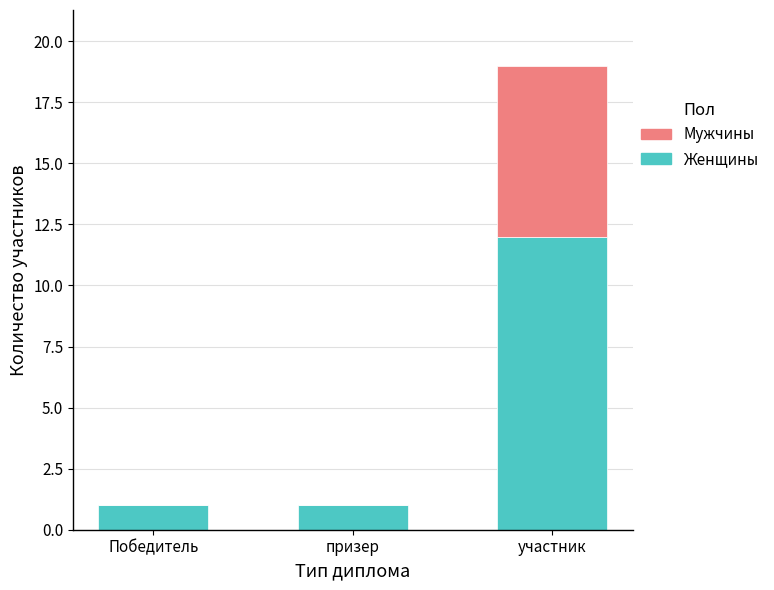

What is the difference between the Женщины values at призер and участник?

11